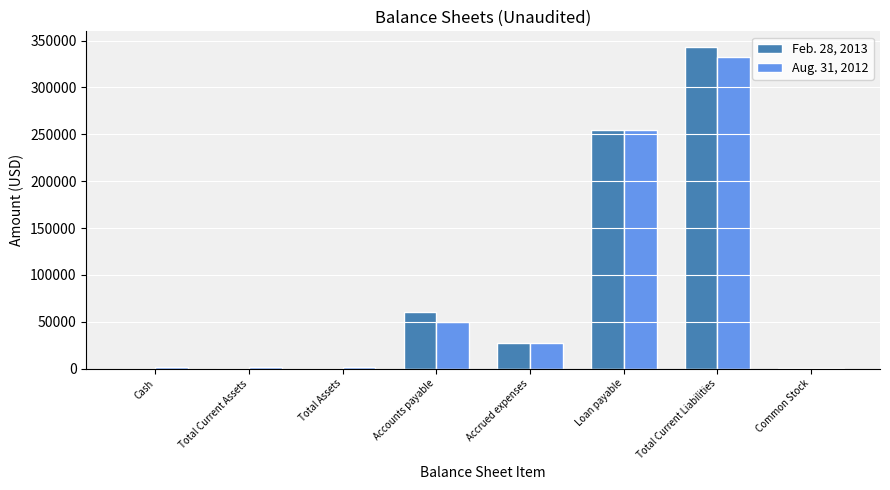

At which label does Aug. 31, 2012 reach its peak?

Total Current Liabilities